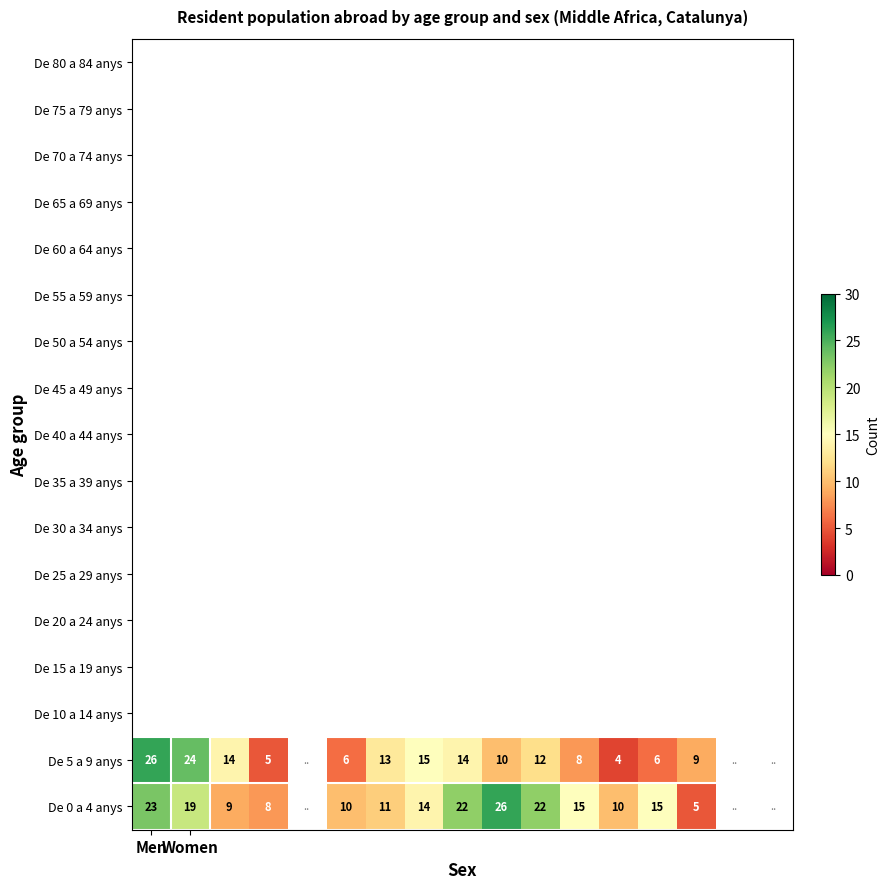

How many data points in De 5 a 9 anys are less than 12?

7